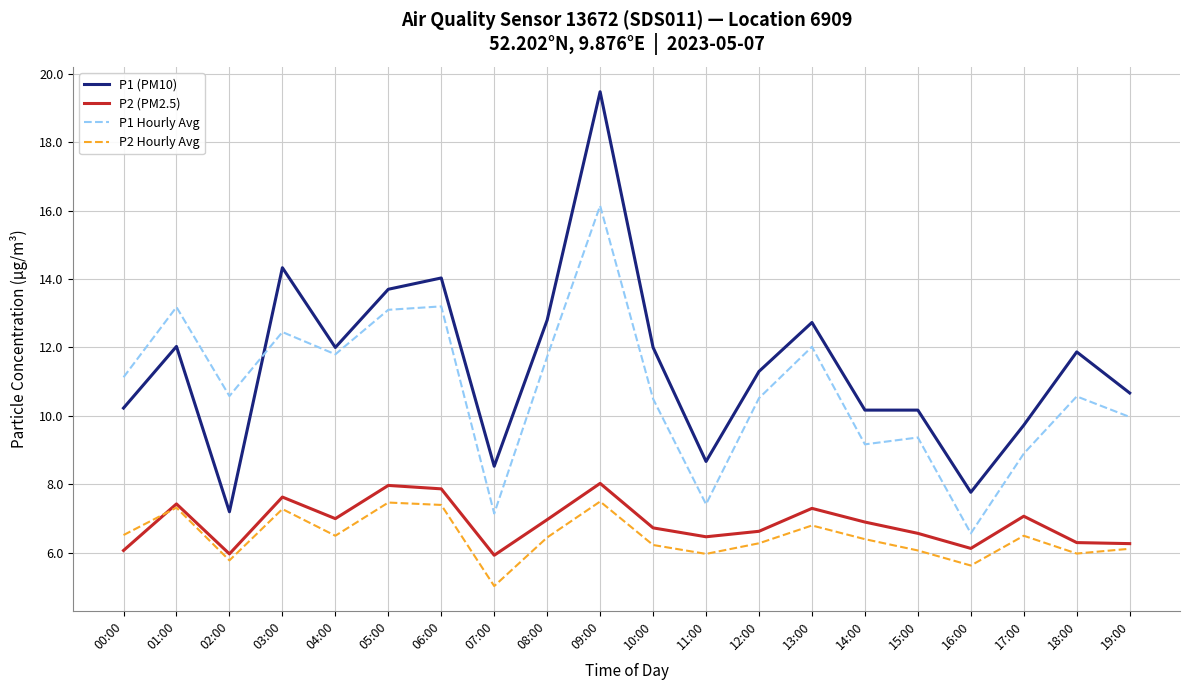

At which category does P1 (PM10) reach its first local peak?

01:00